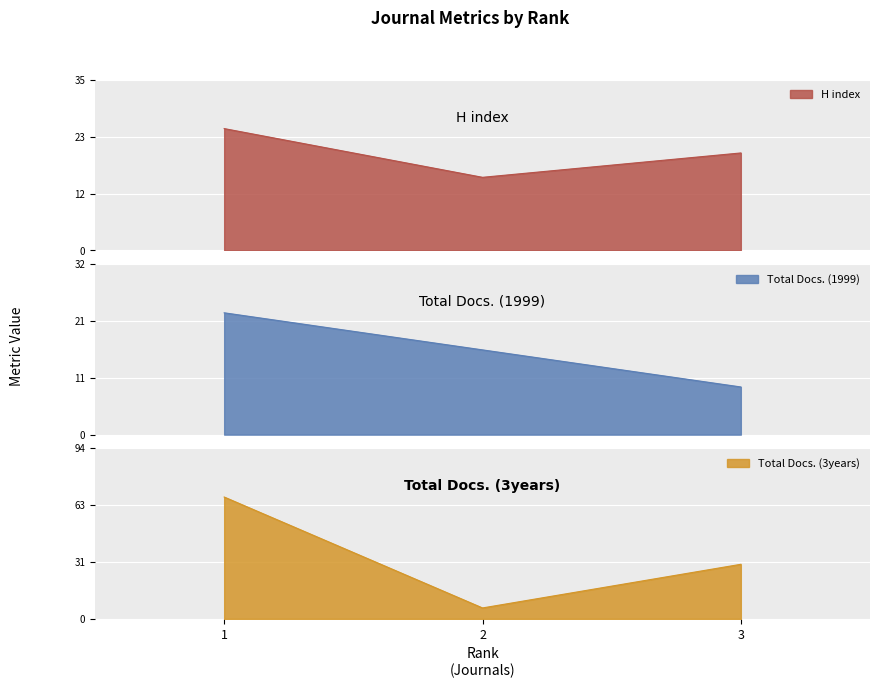

Reading left to right, list all the values displayed in this chart.

H index: 25	15	20
Total Docs. (1999): 23	16	9
Total Docs. (3years): 67	6	30